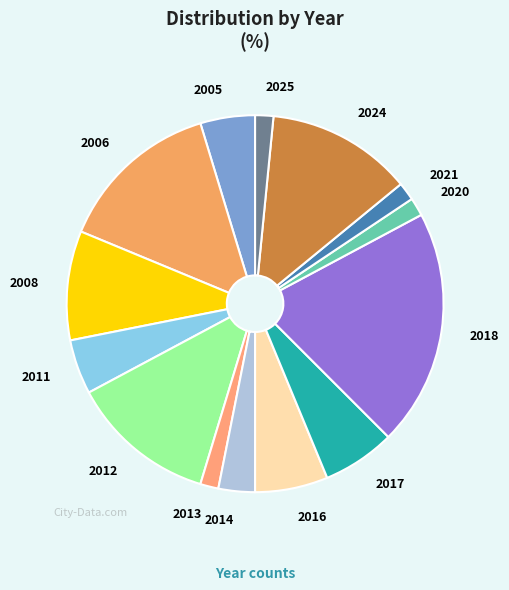

To the nearest percent, what is the difference between the largest and smallest slice percentages?

20%